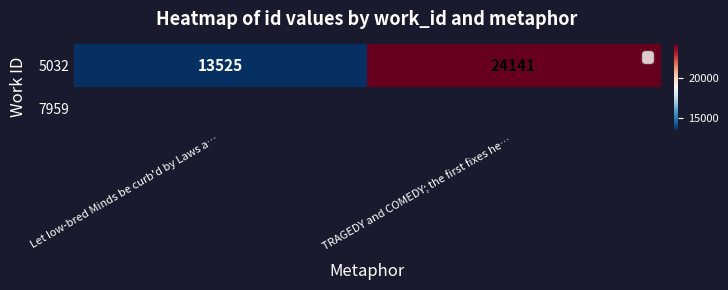

What is the difference between the maximum and minimum values in the 5032 series?

10616.0